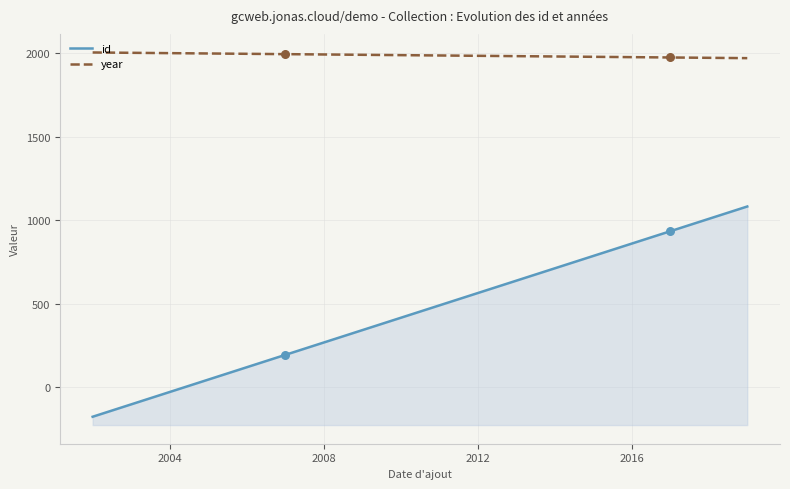

Which series has the largest total across all categories?

year